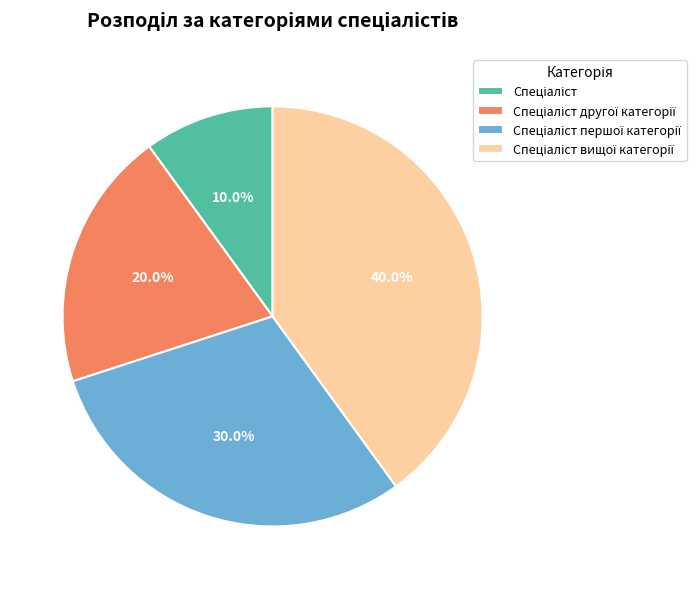

Does any single category account for the majority?

No